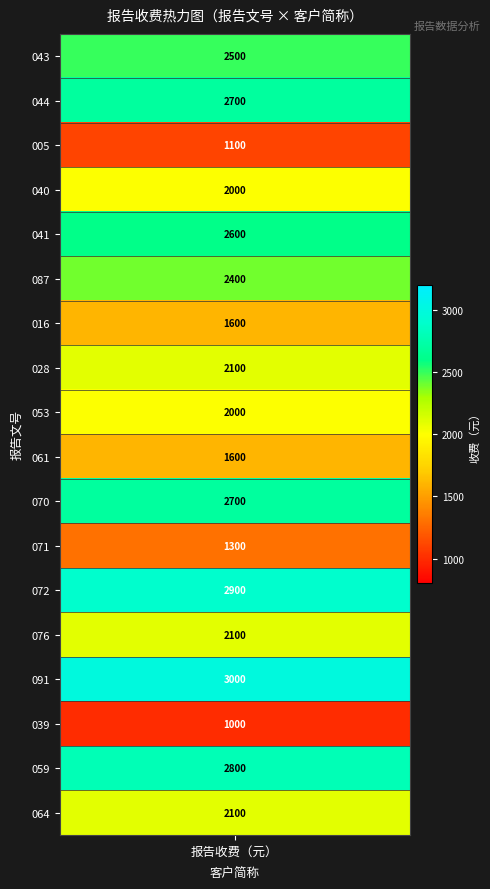

What is the minimum value shown in the chart?

1000